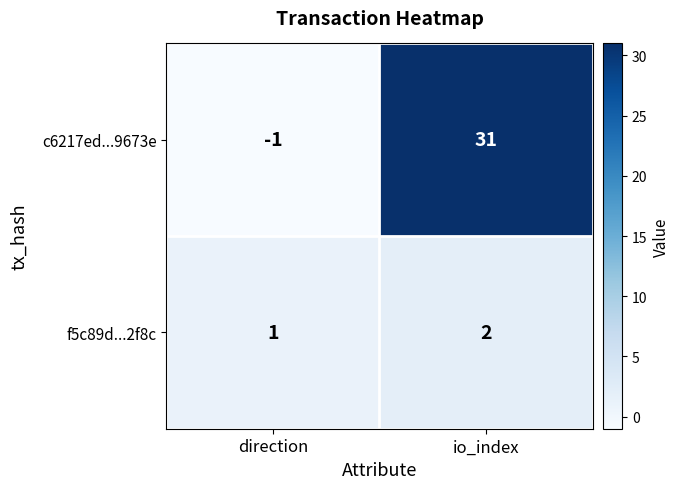

Between direction and io_index, which series saw the biggest shift?

c6217ed...9673e